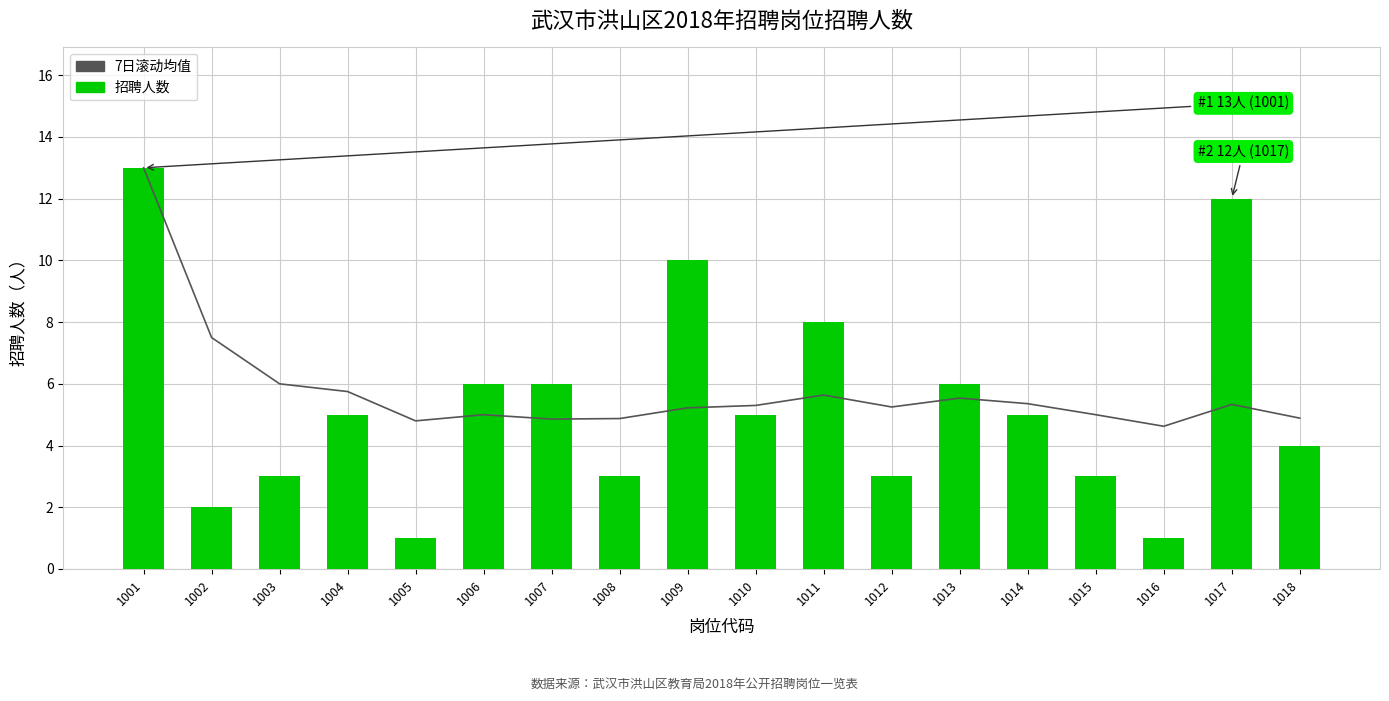

Where is 招聘人数 nearest to the value 7?

1006